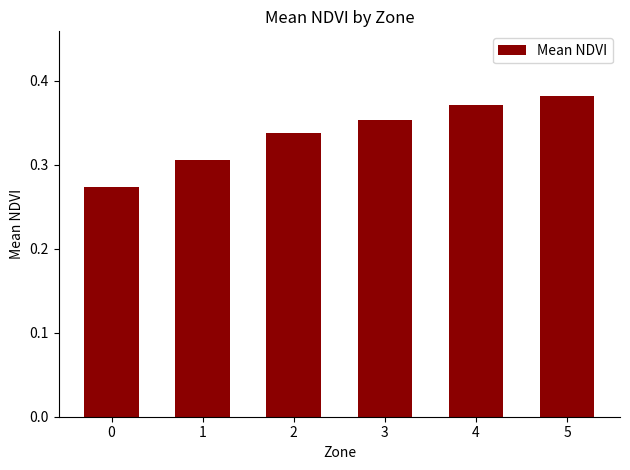

The chart shows a value of 0.5 at 5. True or false?

False